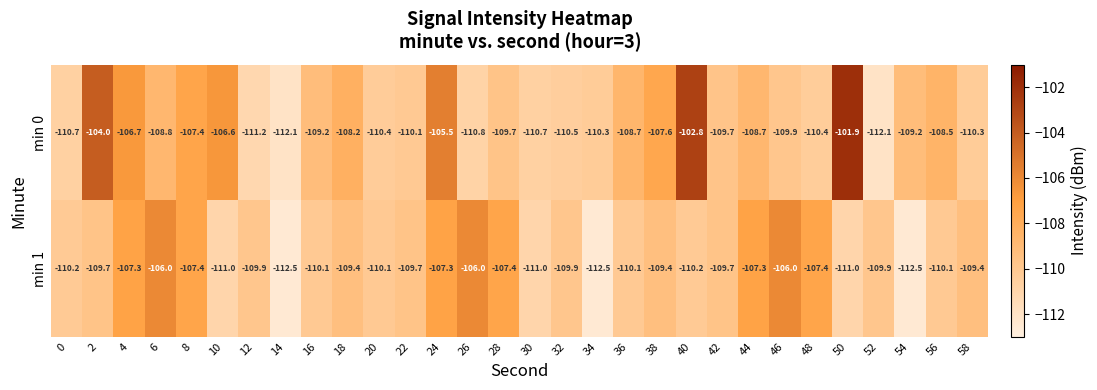

At which category is the sum across all series the highest?

24